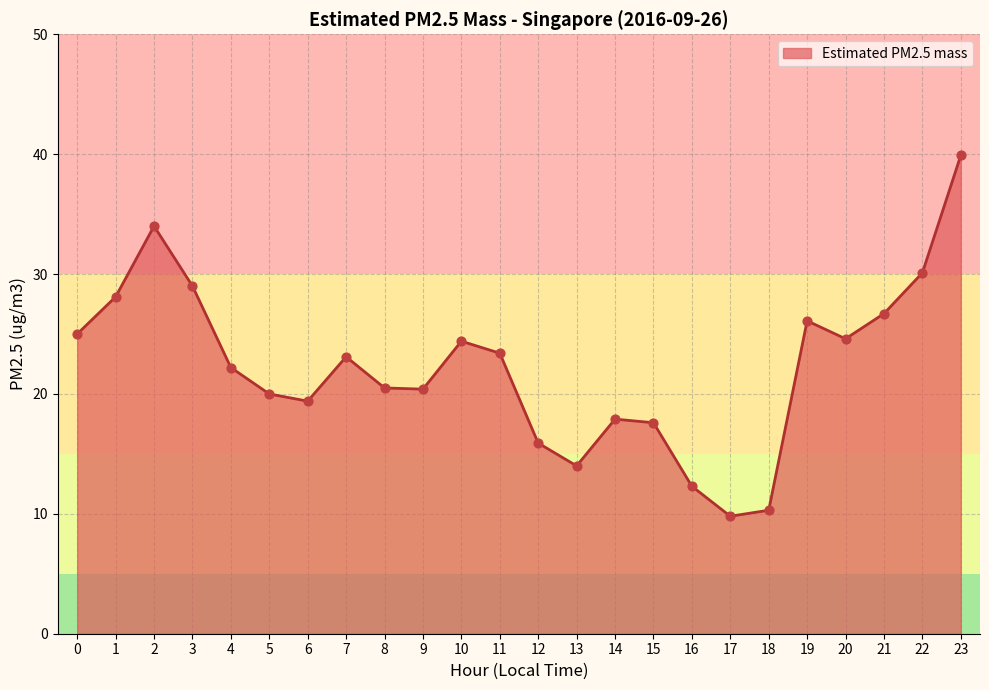

What is the change in value from 11 to 16?

-11.1